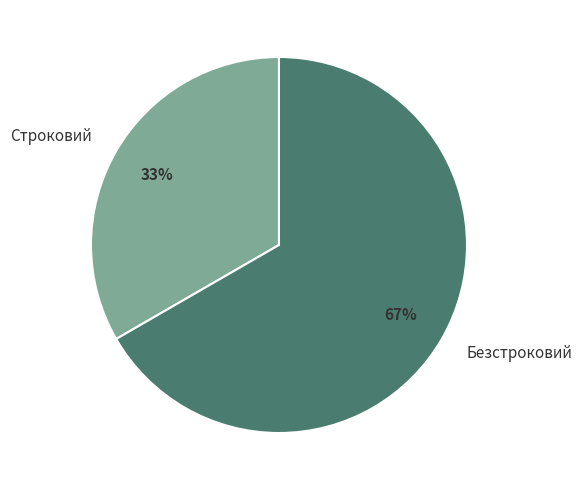

Between Строковий and Безстроковий, which is larger?

Безстроковий